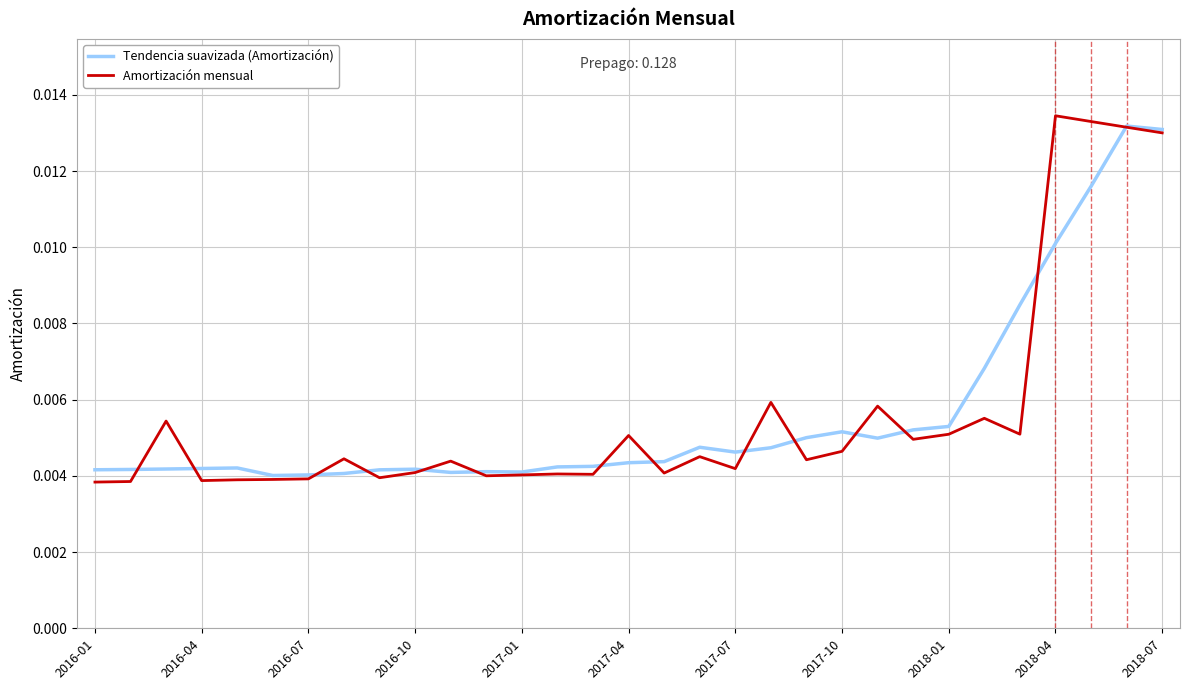

Which series has the largest range (max minus min)?

Amortización mensual